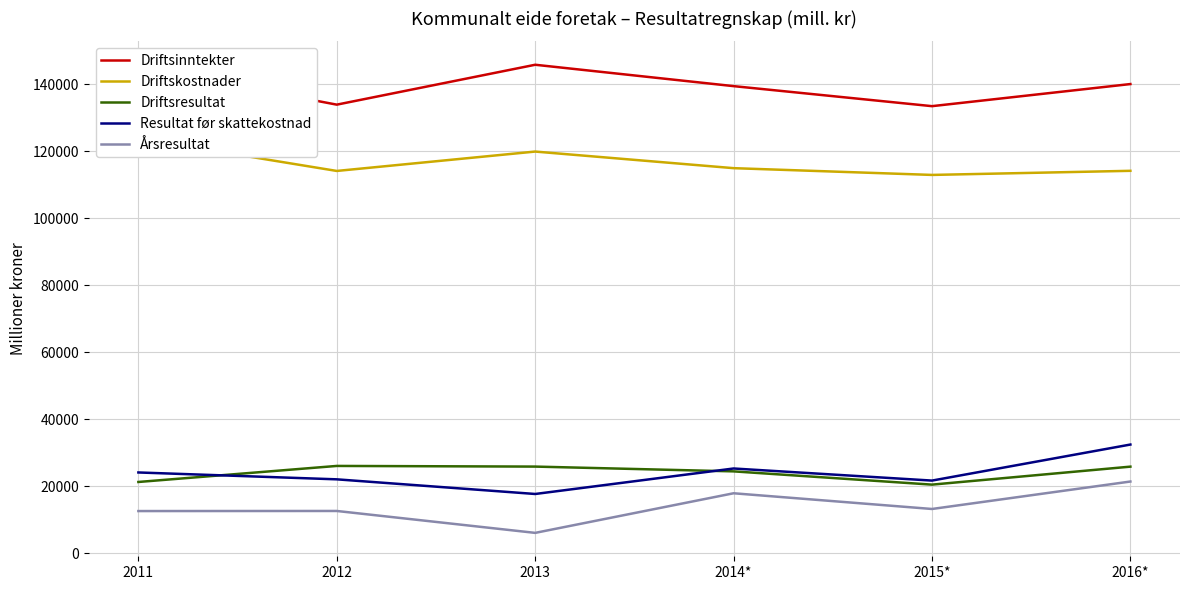

At which category does the chart reach its minimum across all series?

2013